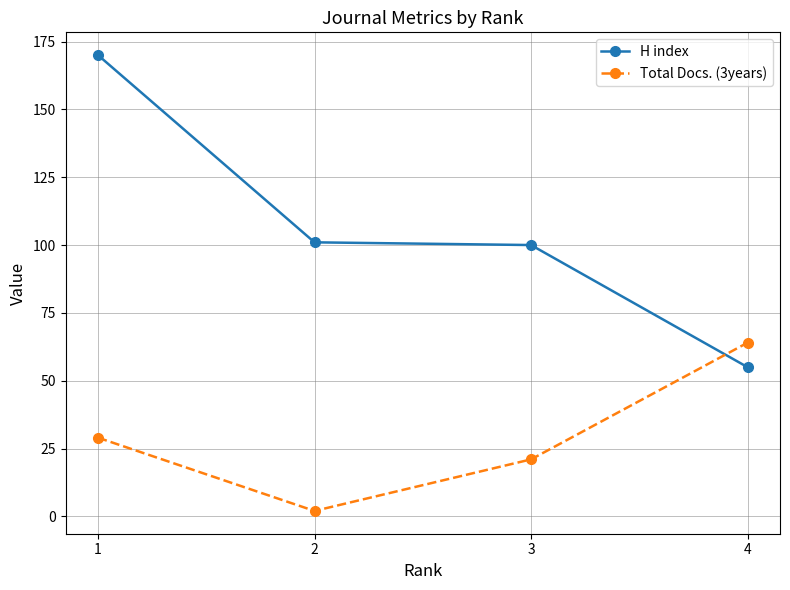

Which series has the largest total across all categories?

H index